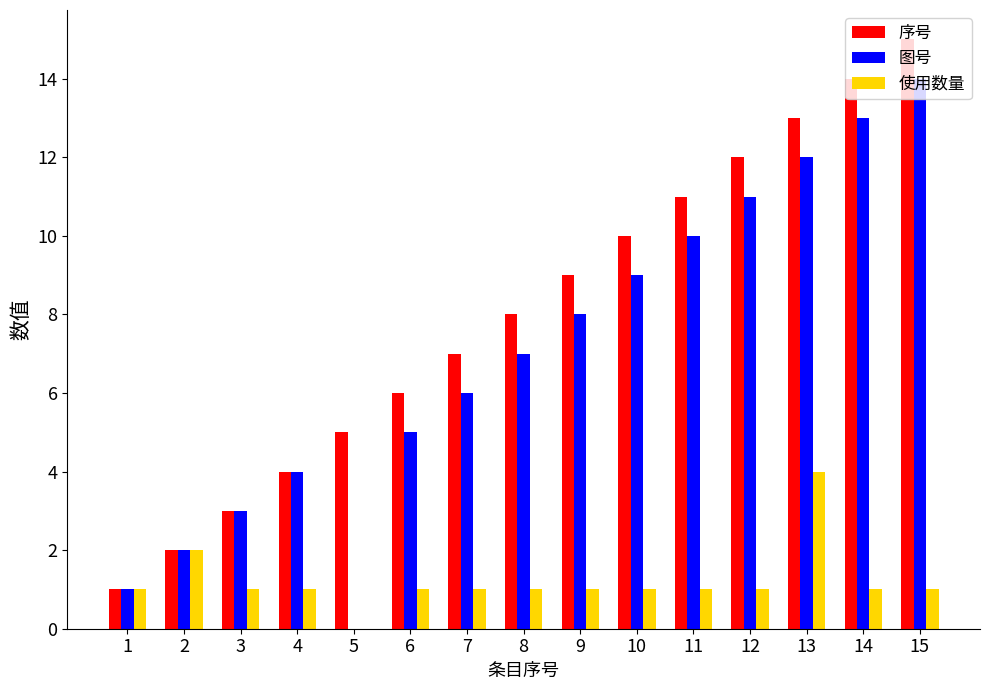

Reading right to left, what are all the values shown in this chart?

序号: 15=15	14=14	13=13	12=12	11=11	10=10	9=9	8=8	7=7	6=6	5=5	4=4	3=3	2=2	1=1
图号: 15=14	14=13	13=12	12=11	11=10	10=9	9=8	8=7	7=6	6=5	5=0	4=4	3=3	2=2	1=1
使用数量: 15=1	14=1	13=4	12=1	11=1	10=1	9=1	8=1	7=1	6=1	5=0	4=1	3=1	2=2	1=1